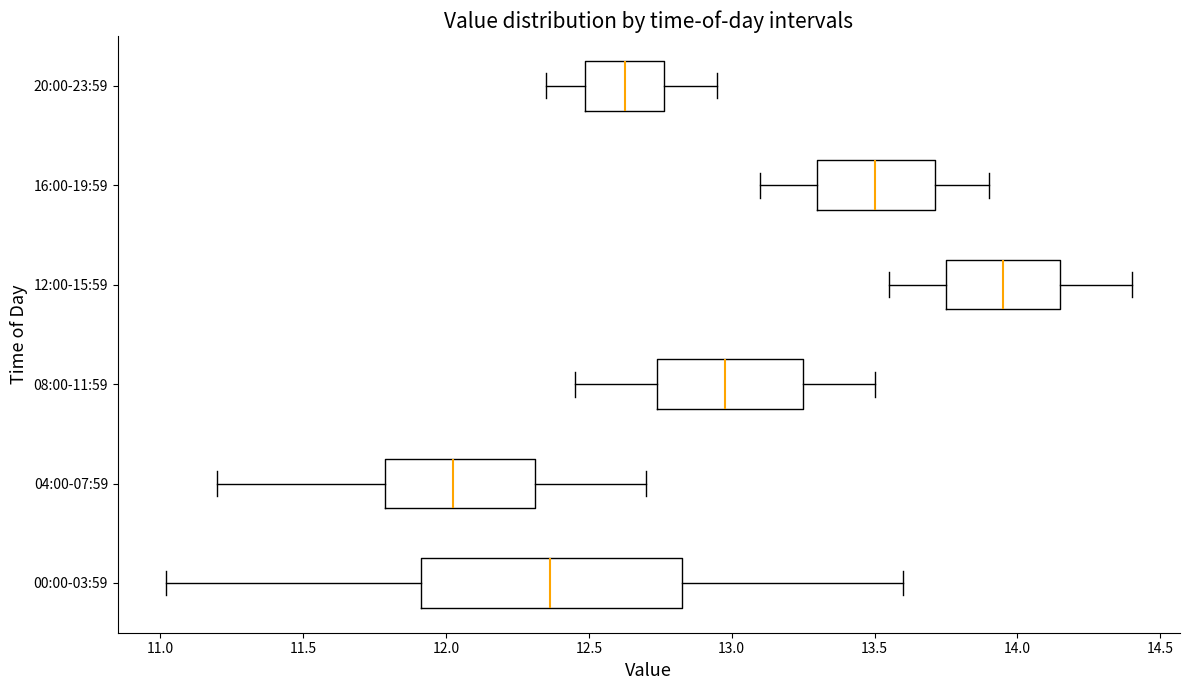

Which box has the furthest to the right median line?

12:00-15:59